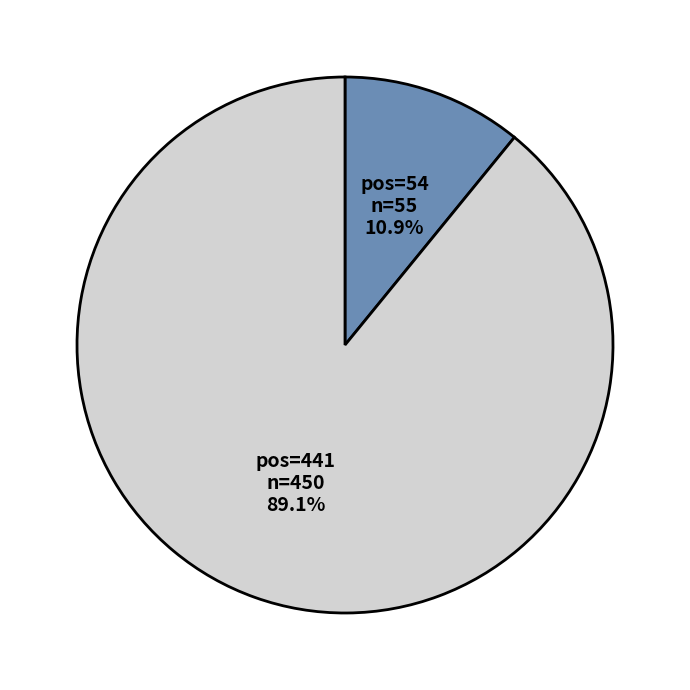

Is there a majority slice in this chart?

Yes